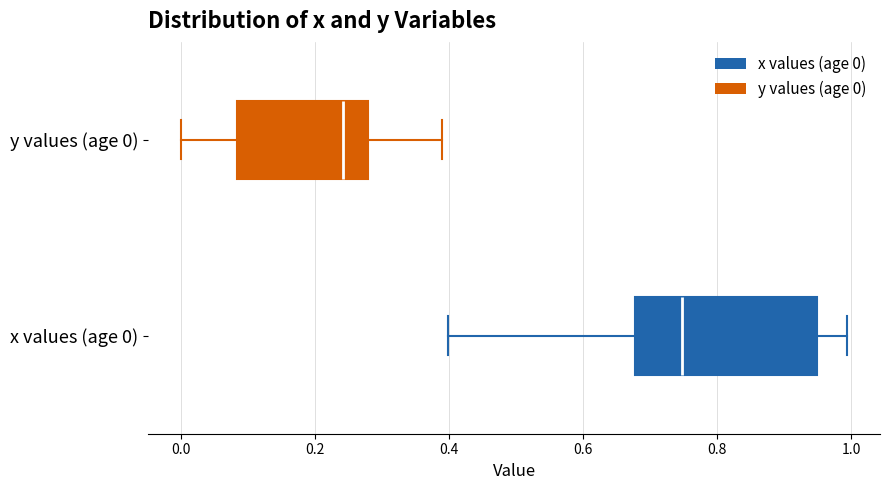

Reading bottom to top, read every box against the x-axis: the position of its median line, the range the box covers, and the ends of its whiskers. The values are not printed on the chart, so give them approximately, as read against the axis.

x values (age 0): median 0.74, box 0.68 to 0.94, whiskers 0.40 to 1.00
y values (age 0): median 0.24, box 0.08 to 0.28, whiskers 0.00 to 0.38